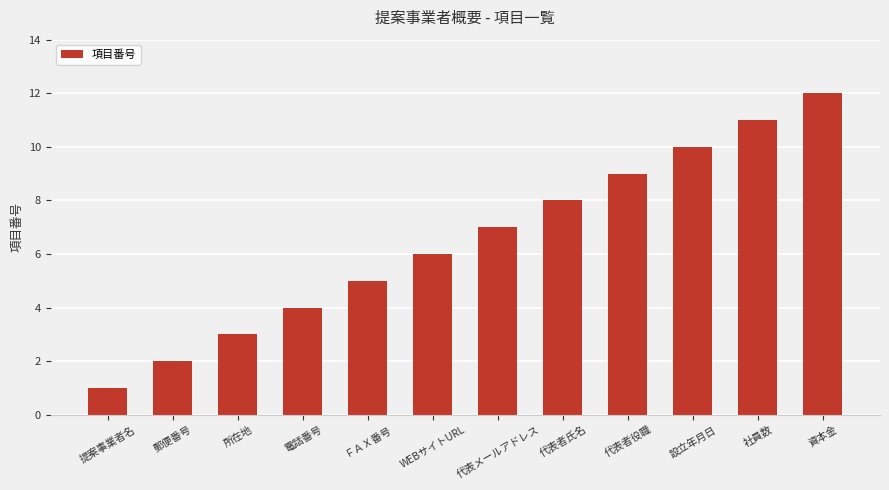

List the labels in order of value, largest first.

資本金, 社員数, 設立年月日, 代表者役職, 代表者氏名, 代表メールアドレス, WEBサイトURL, ＦＡＸ番号, 電話番号, 所在地, 郵便番号, 提案事業者名